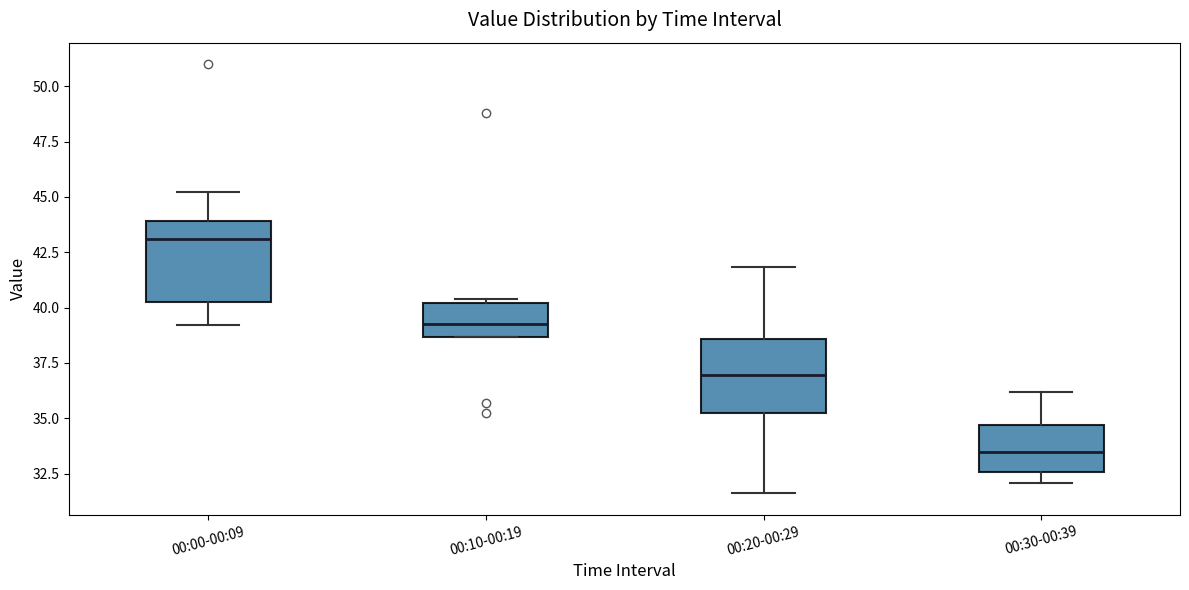

Reading left to right, transcribe this box plot: for each box, give where its median line is, the range the box spans, and where its two whiskers end, as read against the y-axis. The values are not printed on the chart, so give them approximately, as read against the axis.

00:00-00:09: median 43.0, box 40.0 to 44.0, whiskers 39.0 to 45.0
00:10-00:19: median 39.5, box 38.5 to 40.0, whiskers 38.5 to 40.5
00:20-00:29: median 37.0, box 35.0 to 38.5, whiskers 31.5 to 42.0
00:30-00:39: median 33.5, box 32.5 to 34.5, whiskers 32.0 to 36.0